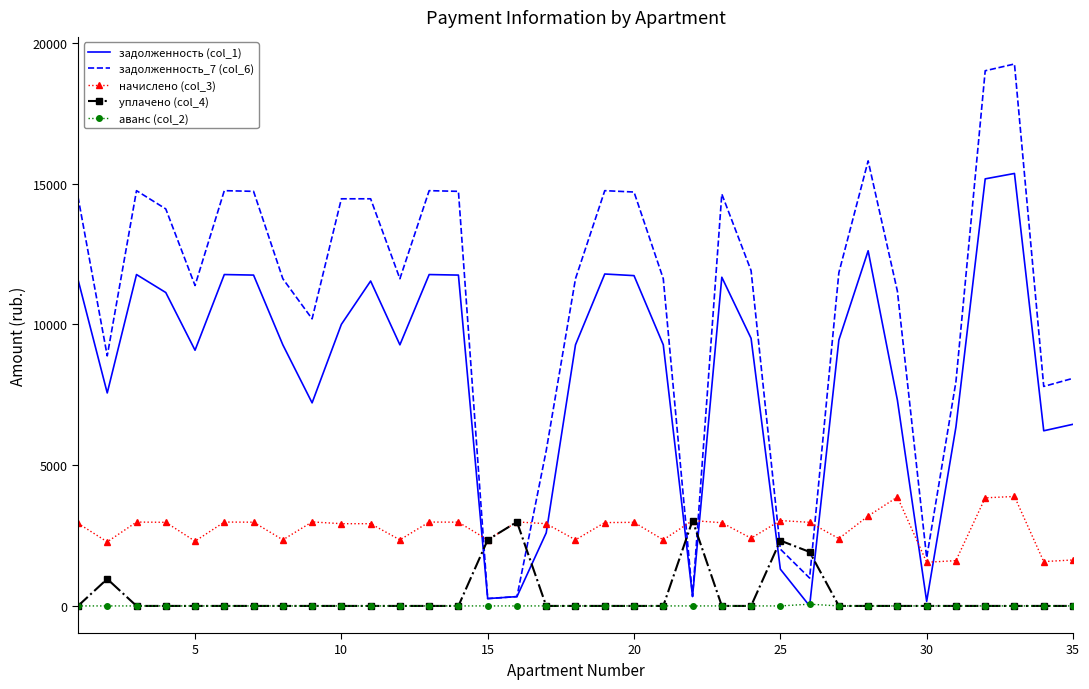

What are all the series names shown in the legend?

задолженность (col_1), задолженность_7 (col_6), начислено (col_3), уплачено (col_4), аванс (col_2)